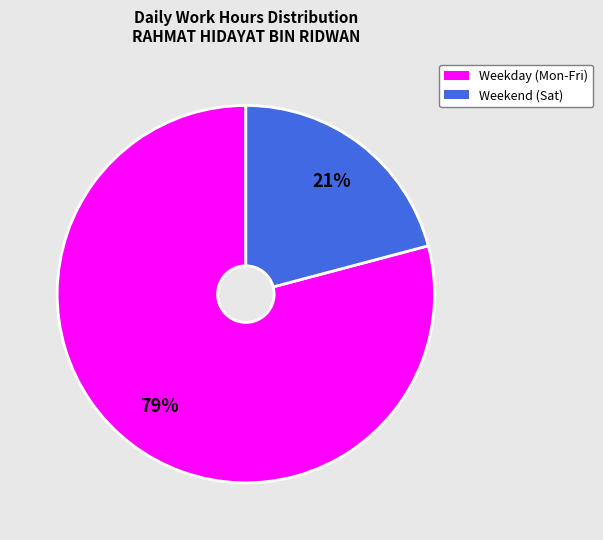

To the nearest percent, what is the average slice percentage?

50%